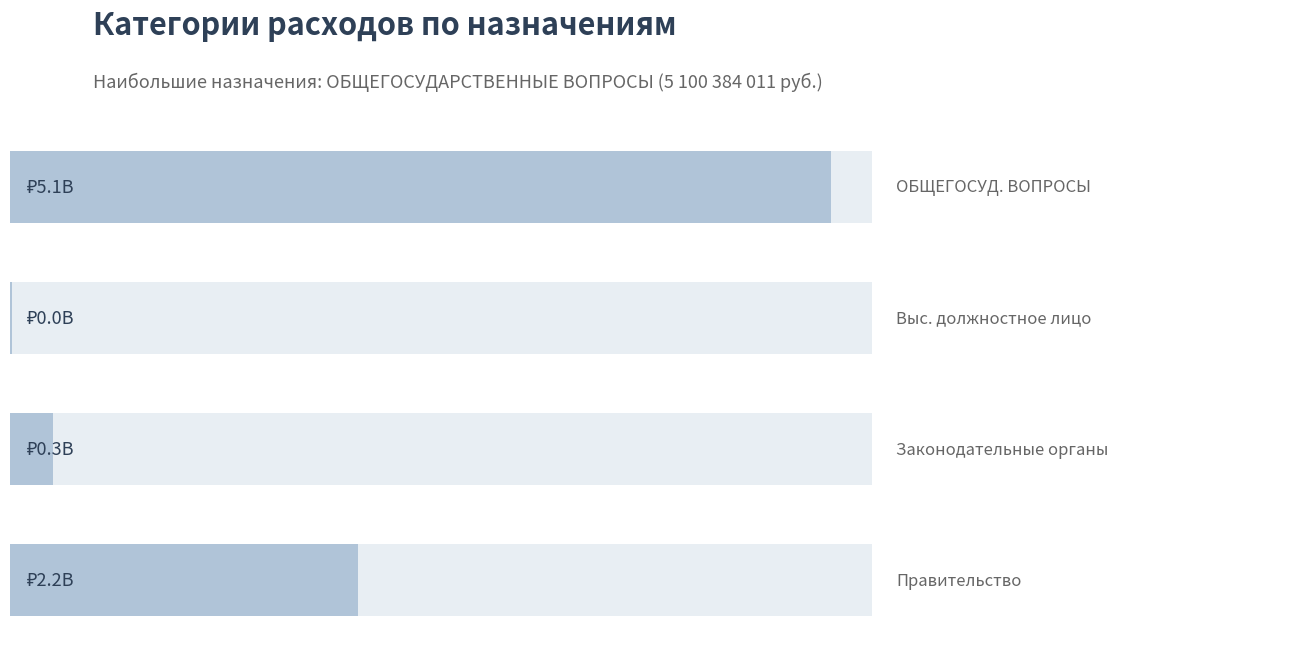

What is the change in value from 0 to 1?

-5089082081.4